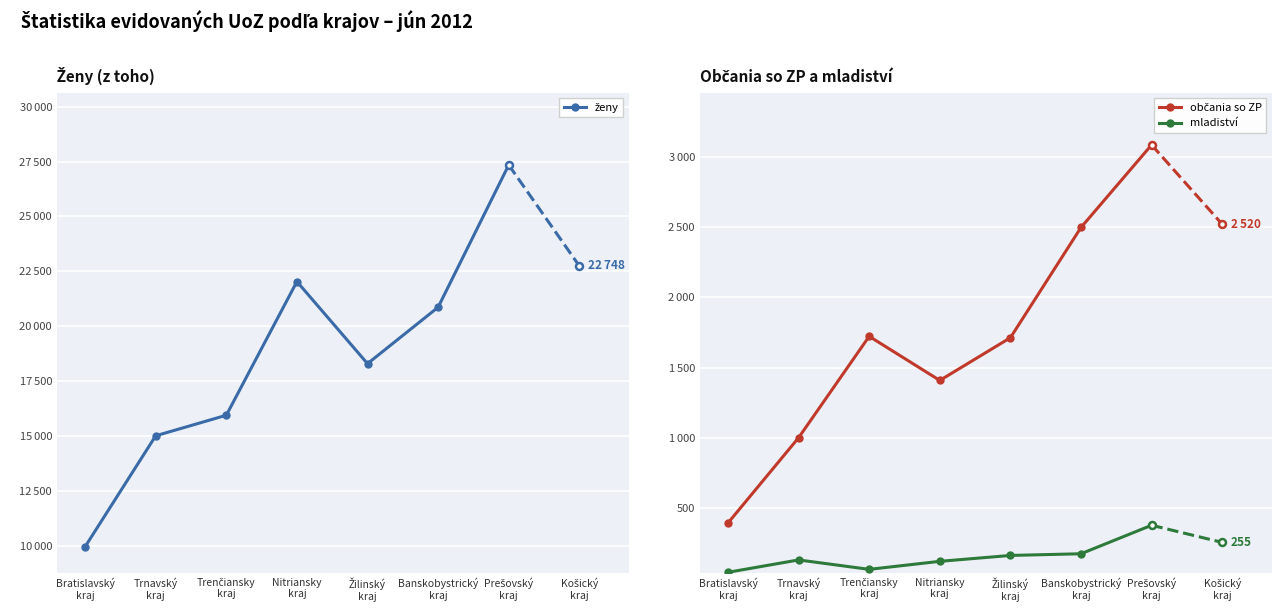

Is this an area chart (filled region under the line)?

No